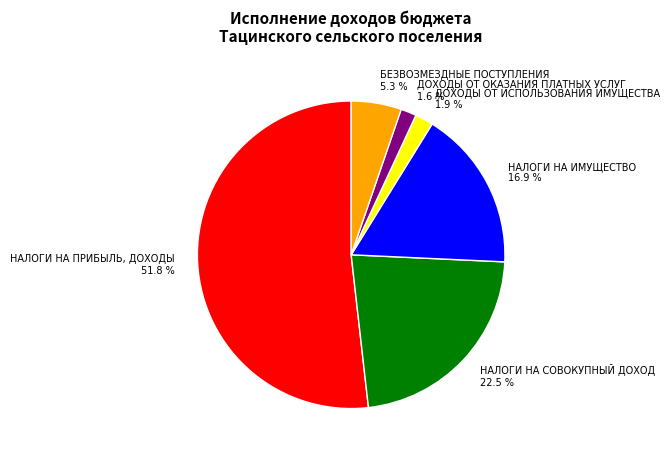

Which slice is the largest?

НАЛОГИ НА ПРИБЫЛЬ, ДОХОДЫ